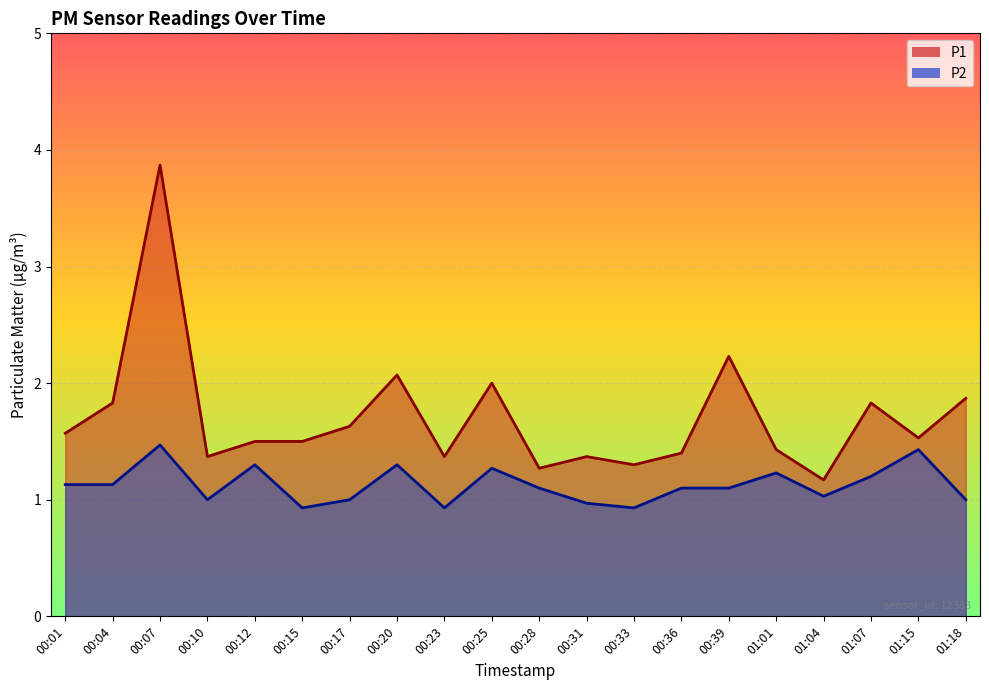

What is the average value of the P2_line series?

1.1